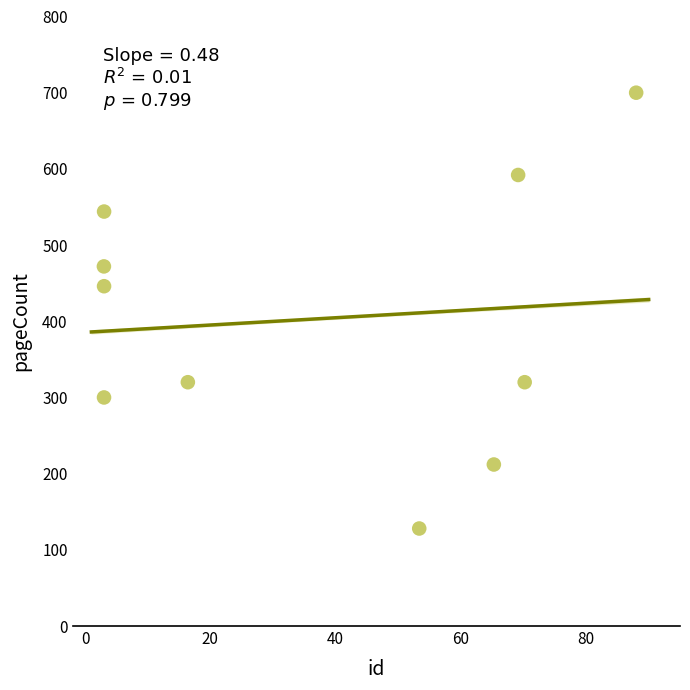

What is the average Y value?

403